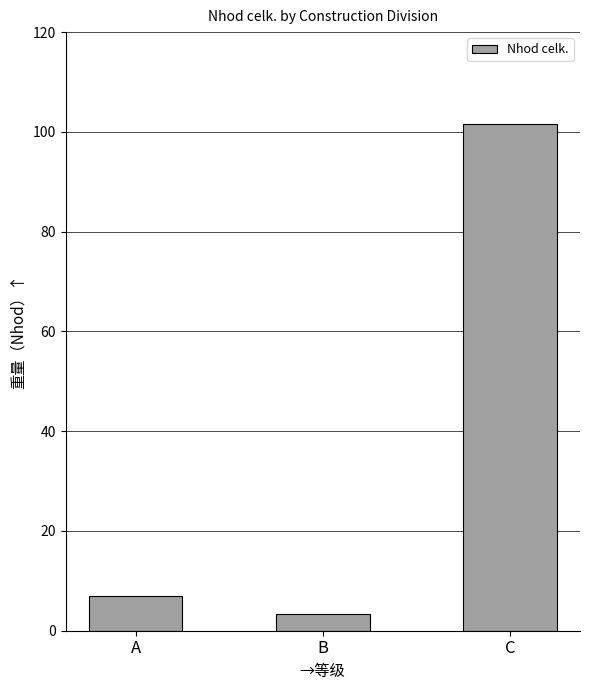

What is the sum of all values?

112.0